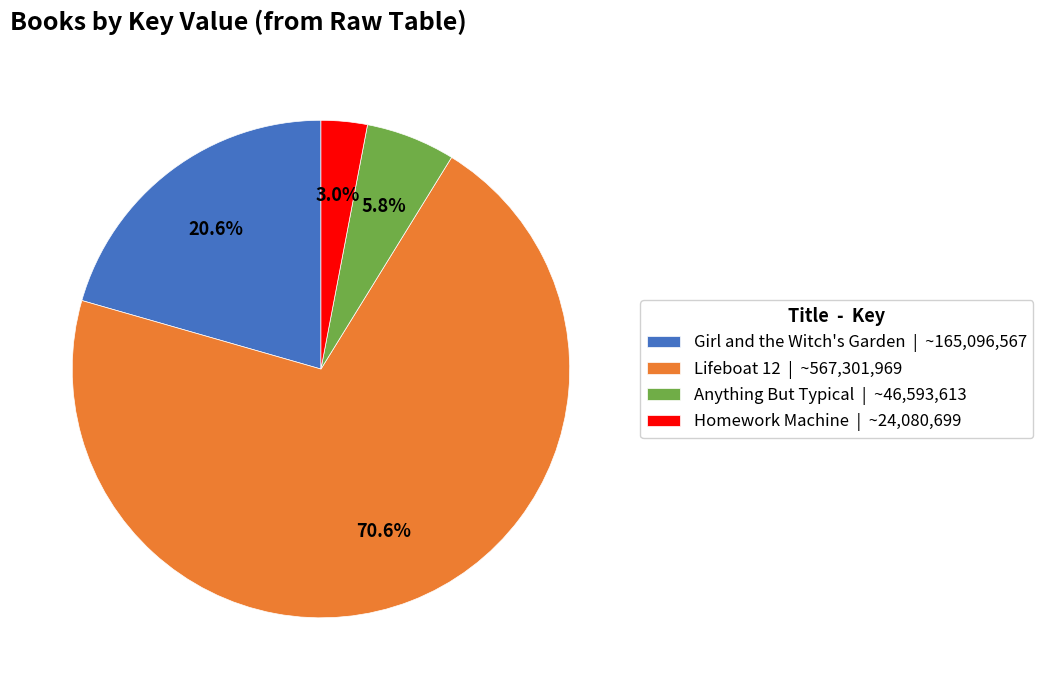

What percentage is the Lifeboat 12 slice, to the nearest percent?

71%